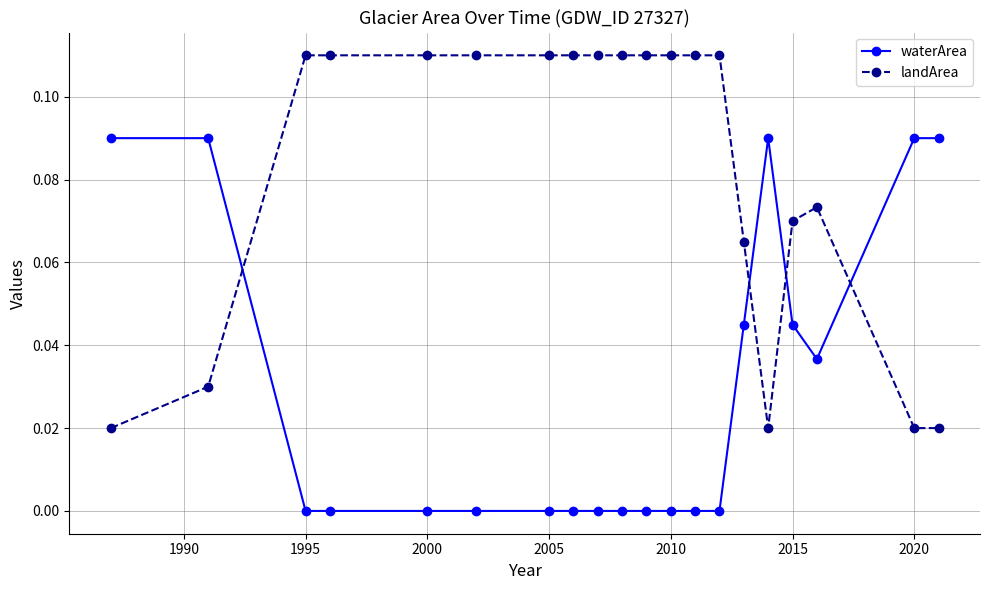

How many times do waterArea and landArea cross each other?

4